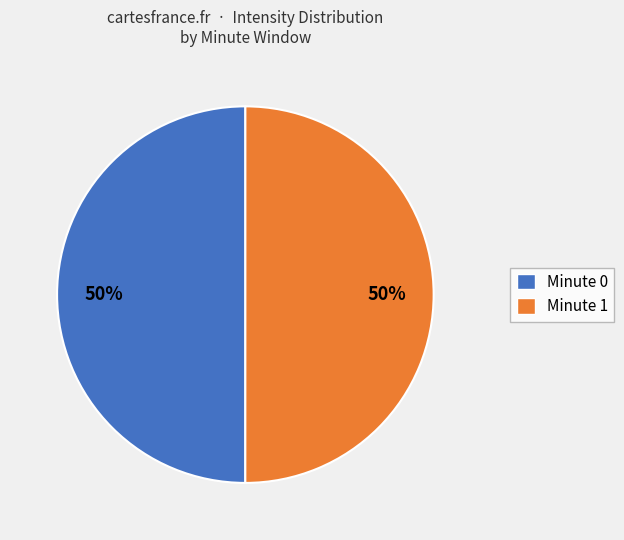

To the nearest percent, what is the average slice percentage?

50%